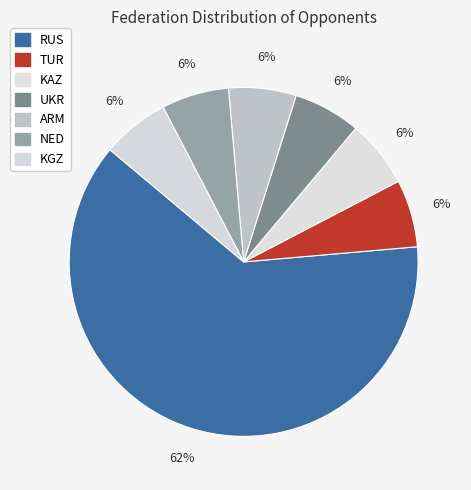

Which slice is the smallest?

TUR